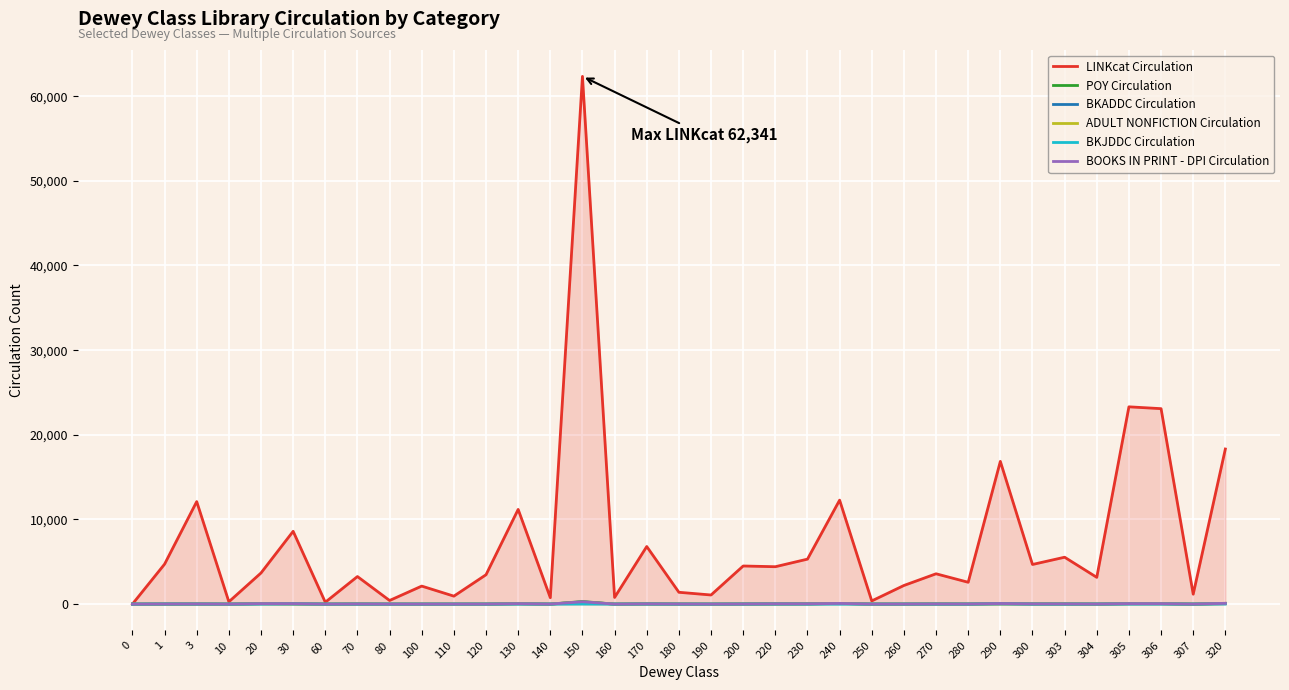

What are all the series names shown in the legend?

LINKcat Circulation, POY Circulation, BKADDC Circulation, ADULT NONFICTION Circulation, BKJDDC Circulation, BOOKS IN PRINT - DPI Circulation